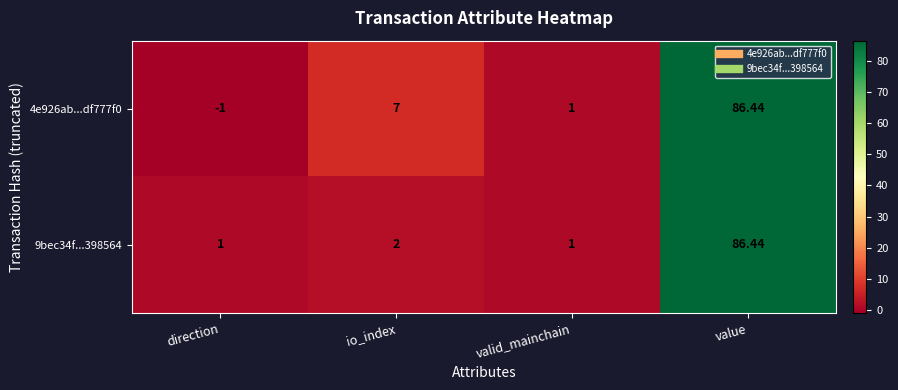

Is the value of 4e926ab...df777f0 at io_index greater than the value of 9bec34f...398564 at io_index?

Yes